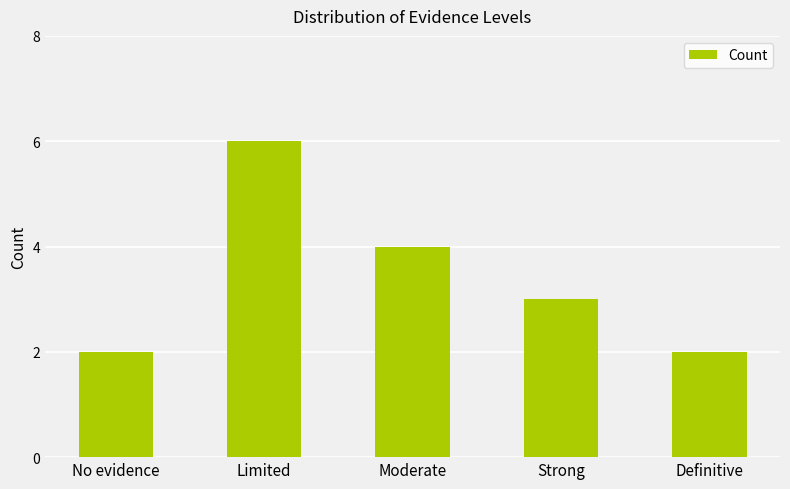

How many values are between 2 and 4?

4